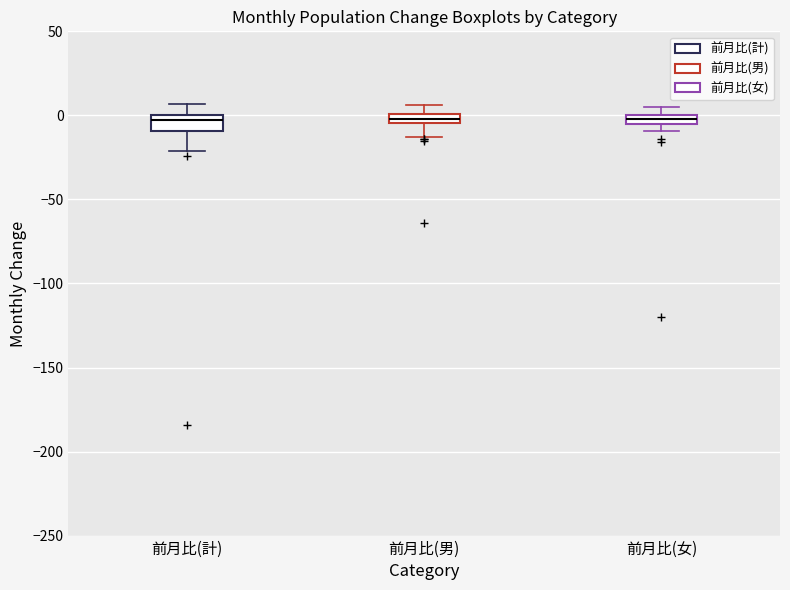

Where is the upper edge of the box for 前月比(女) on the y-axis? The values are not printed on the chart, so give them approximately, as read against the axis.

0